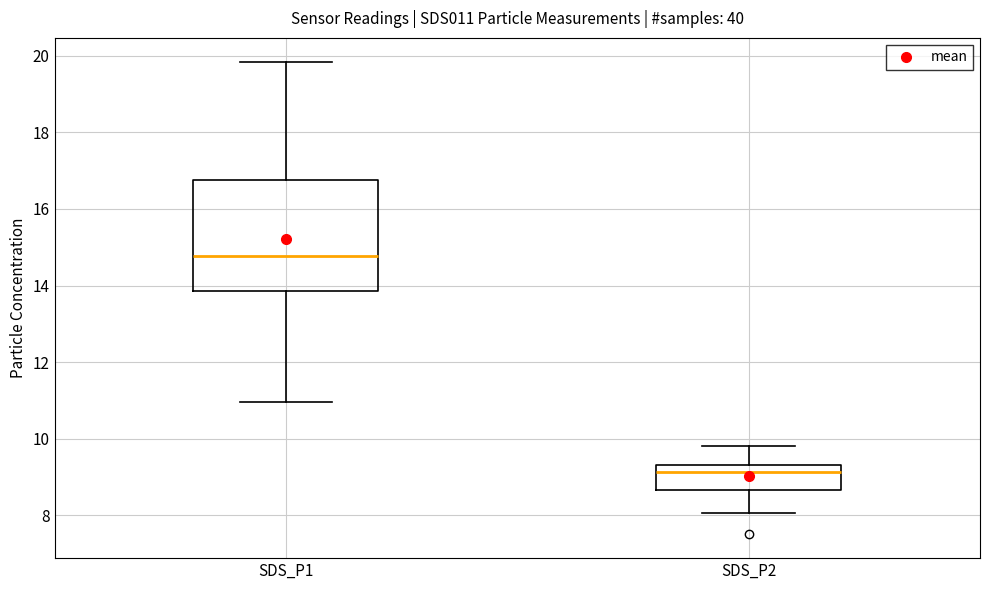

Comparing the boxes themselves (not the whiskers), which one is the tallest?

SDS_P1